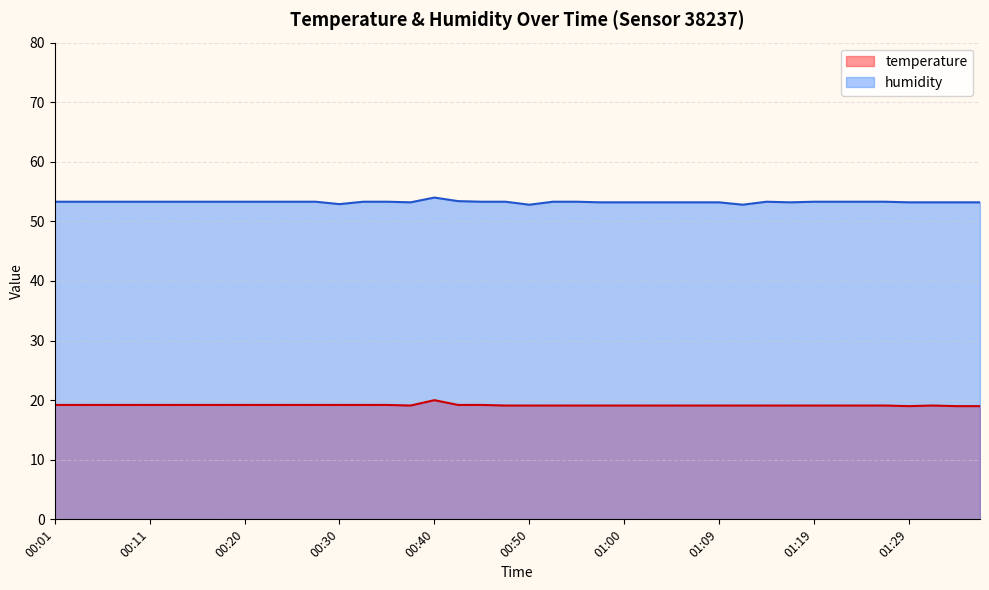

Is the value of temperature at 00:06 greater than the value of humidity at 01:26?

No